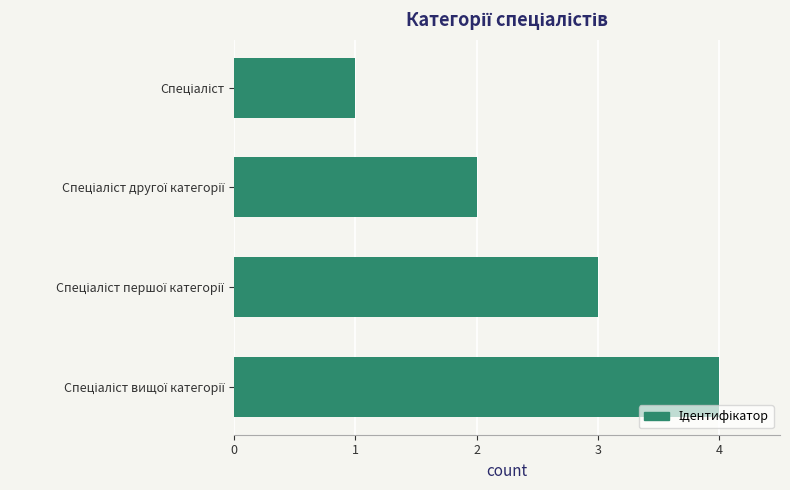

What is the difference between the maximum and minimum values?

3